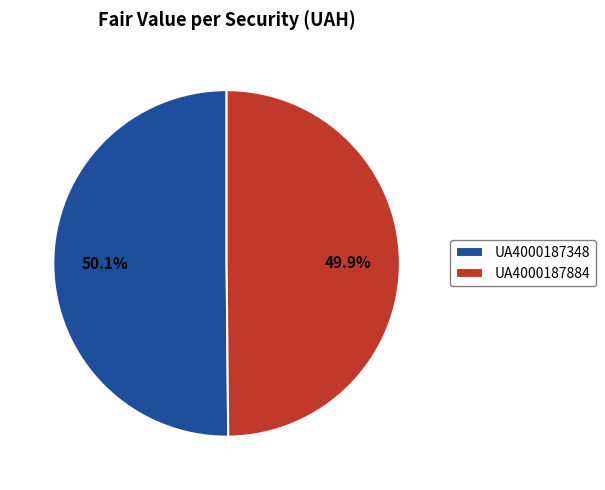

What percentage is the UA4000187884 slice, to the nearest percent?

50%